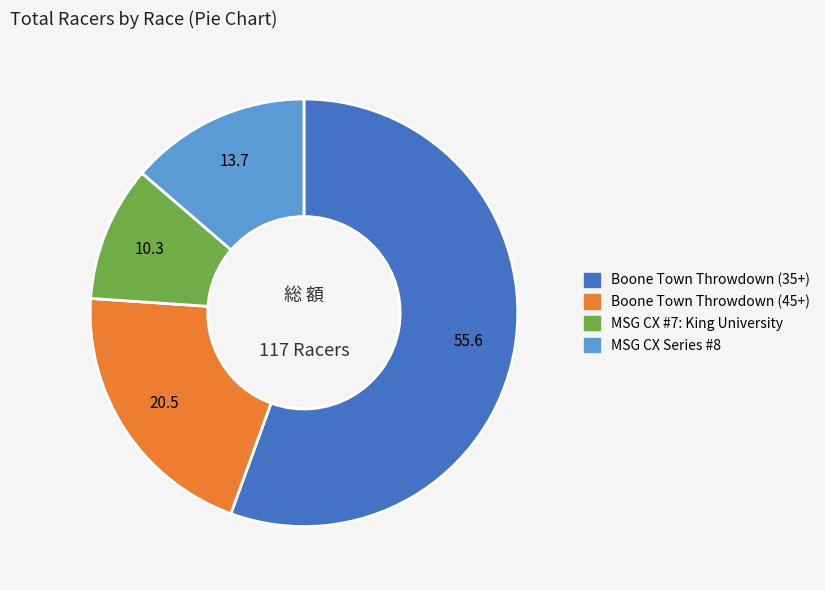

Which has a higher value, MSG CX Series #8 or Boone Town Throwdown (45+)?

Boone Town Throwdown (45+)